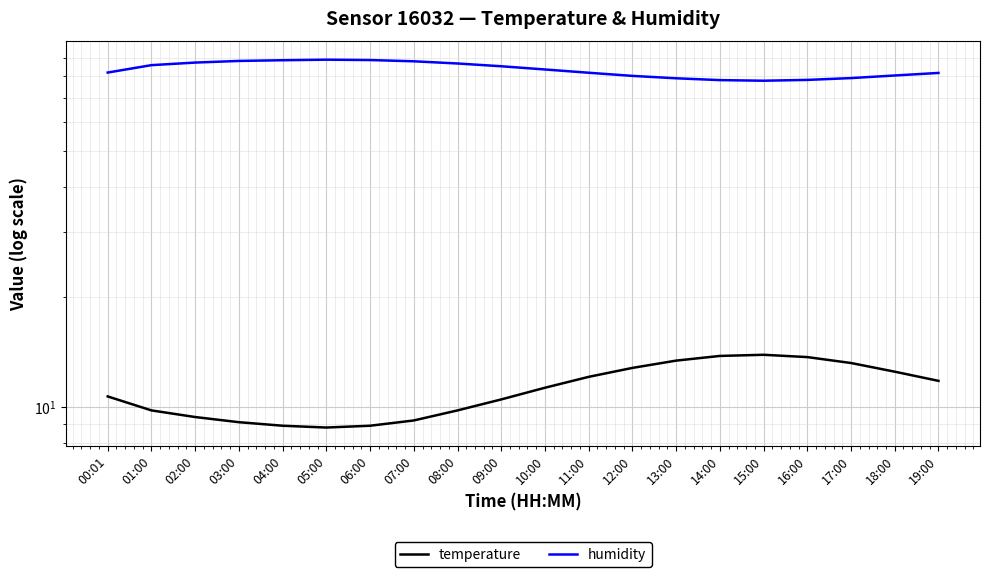

What is the average value of the humidity series?

83.4